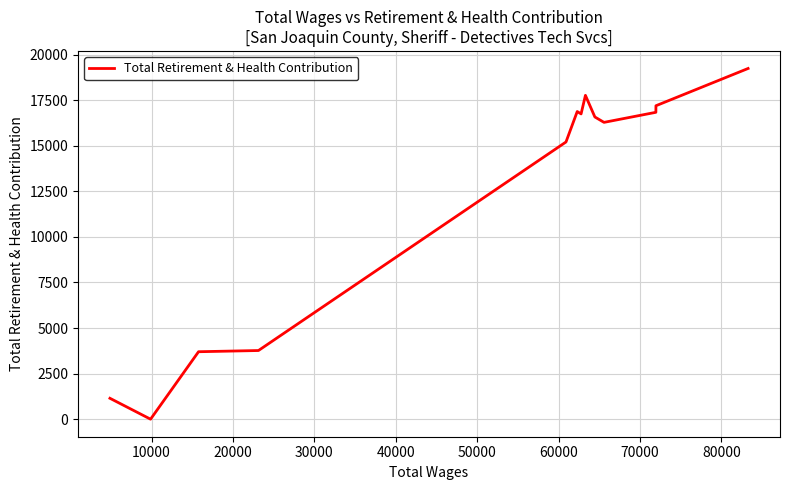

What is the greatest value displayed?

19241